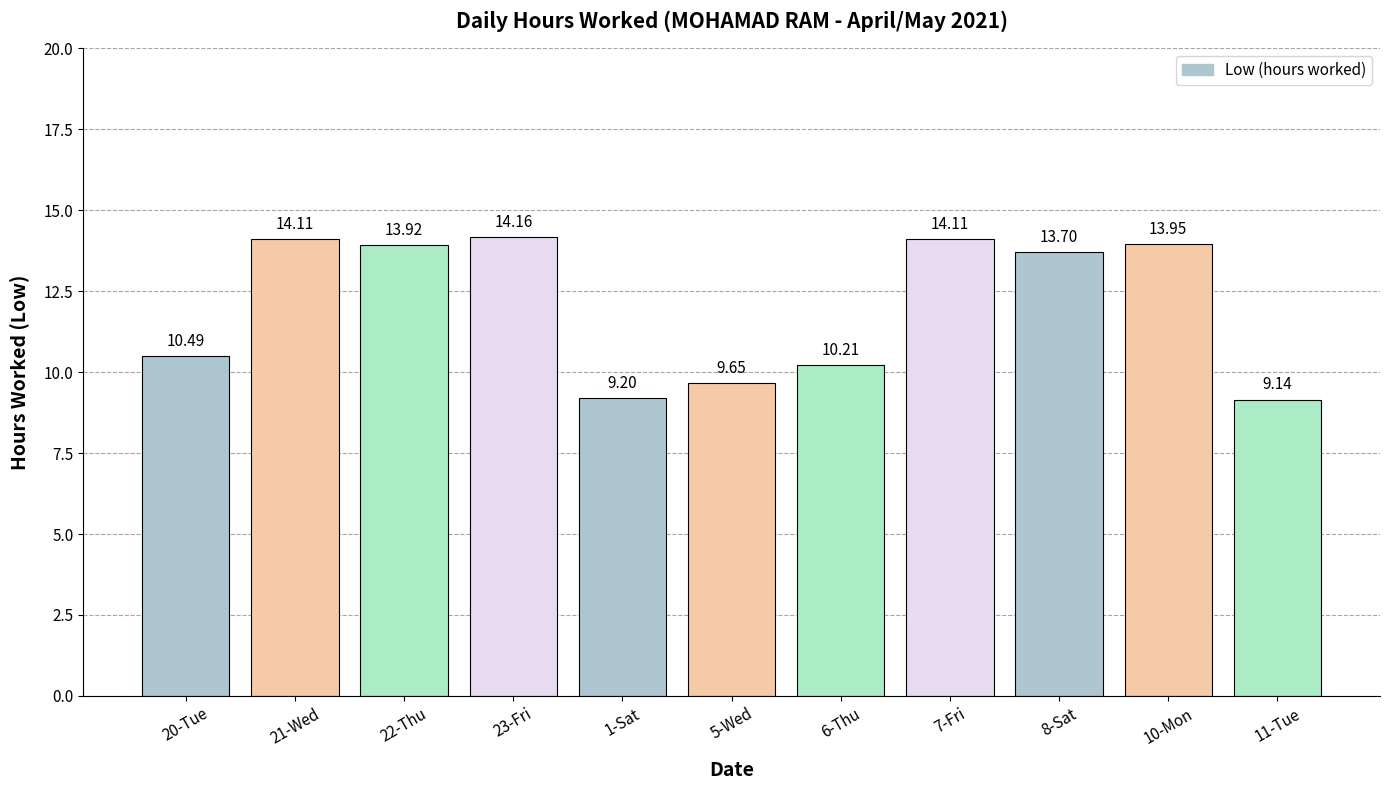

What is the difference between the maximum and minimum values?

5.0